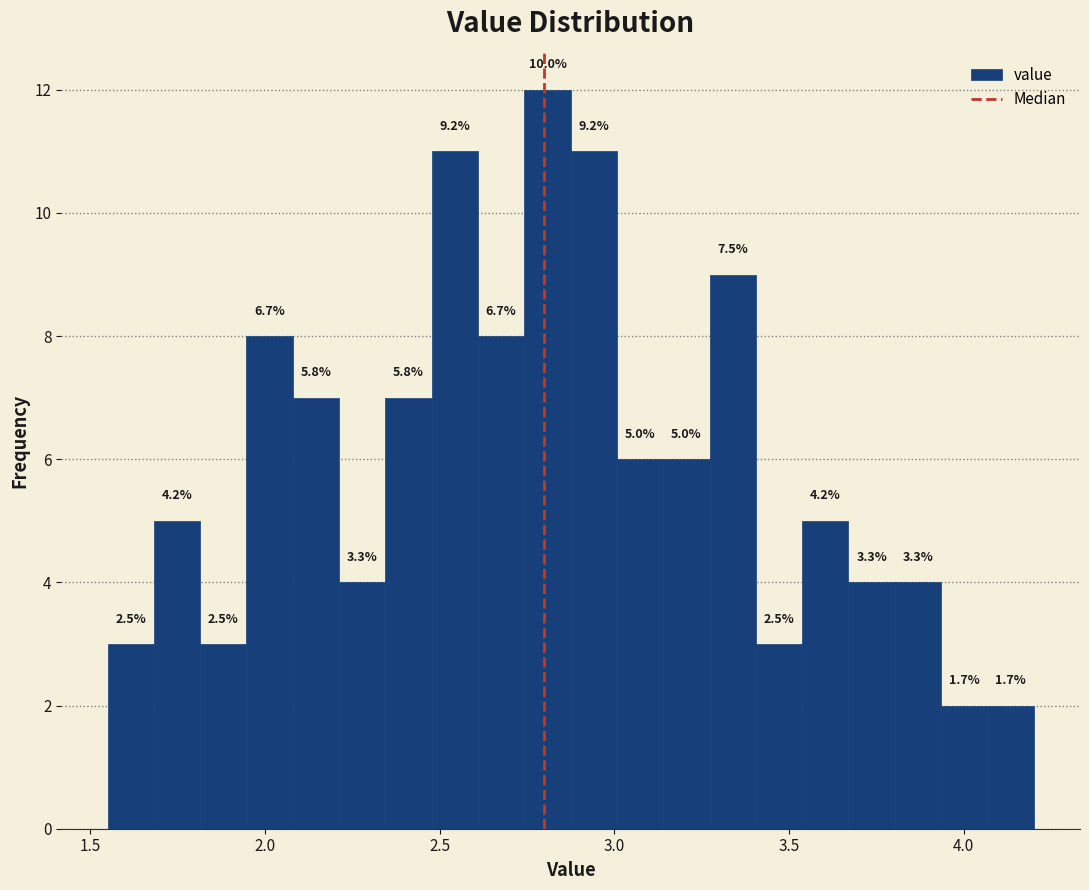

Around what value on the x-axis is the tallest bar? Give the approximate position of its centre, as read against the axis.

2.80